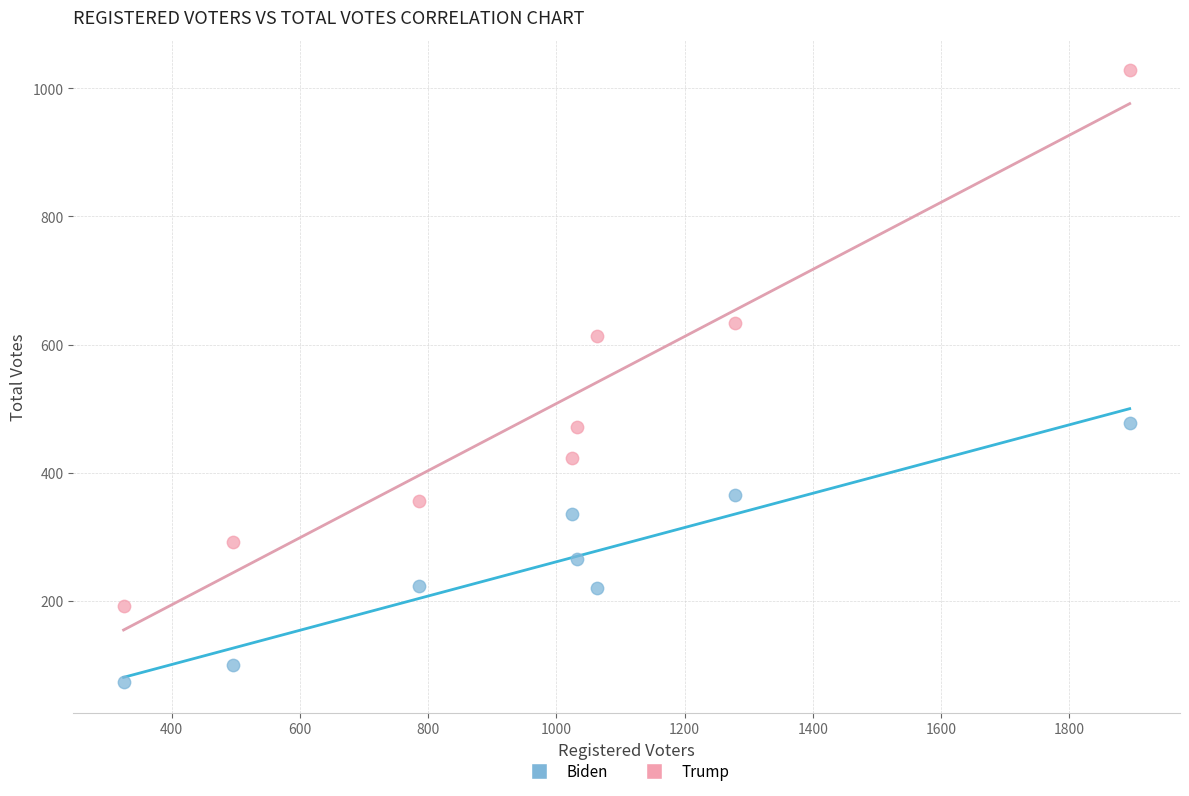

Across all data points, what is the range of X values (max minus min)?

1569